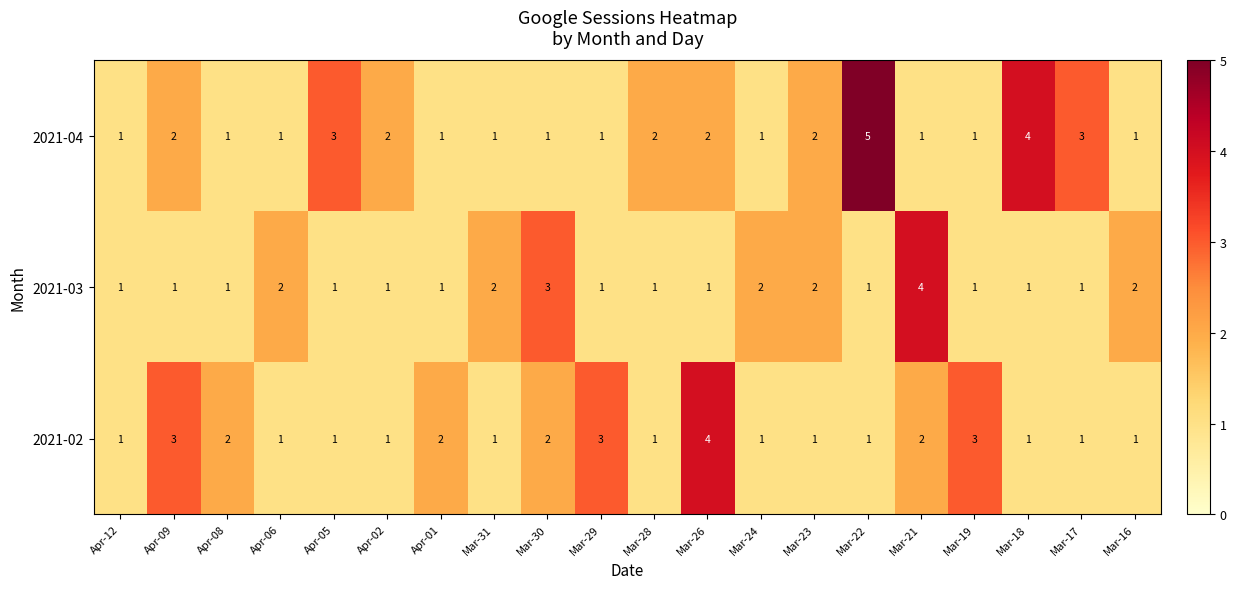

List the series in order of their overall mean, lowest first.

2021-03, 2021-02, 2021-04